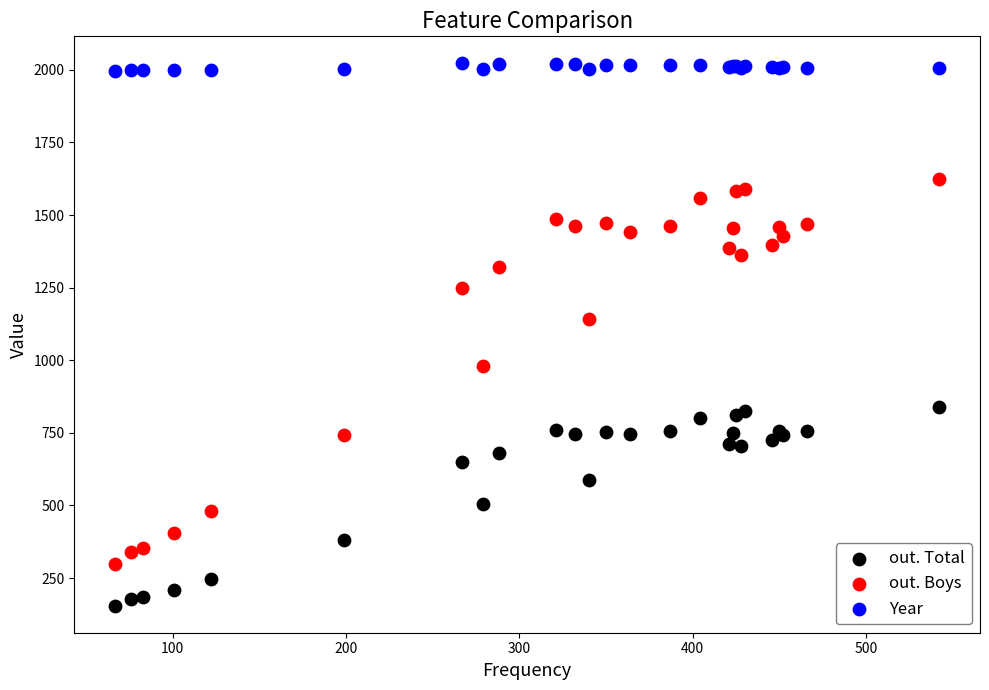

What are all the series names shown in the legend?

out. Total, out. Boys, Year